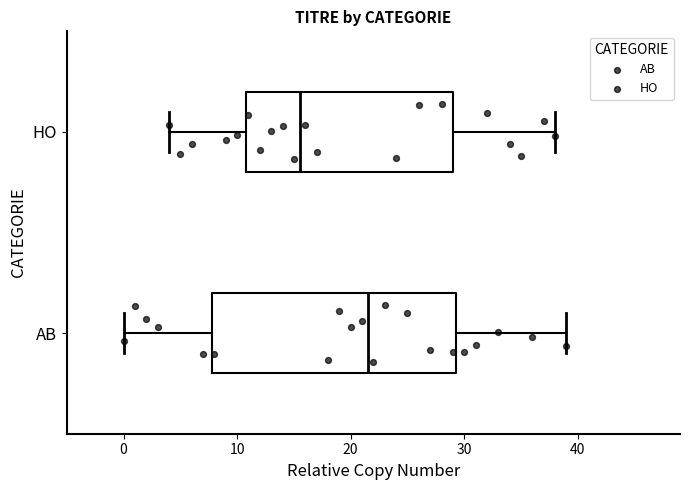

Where does the left whisker of the box for HO end on the x-axis? The values are not printed on the chart, so give them approximately, as read against the axis.

4